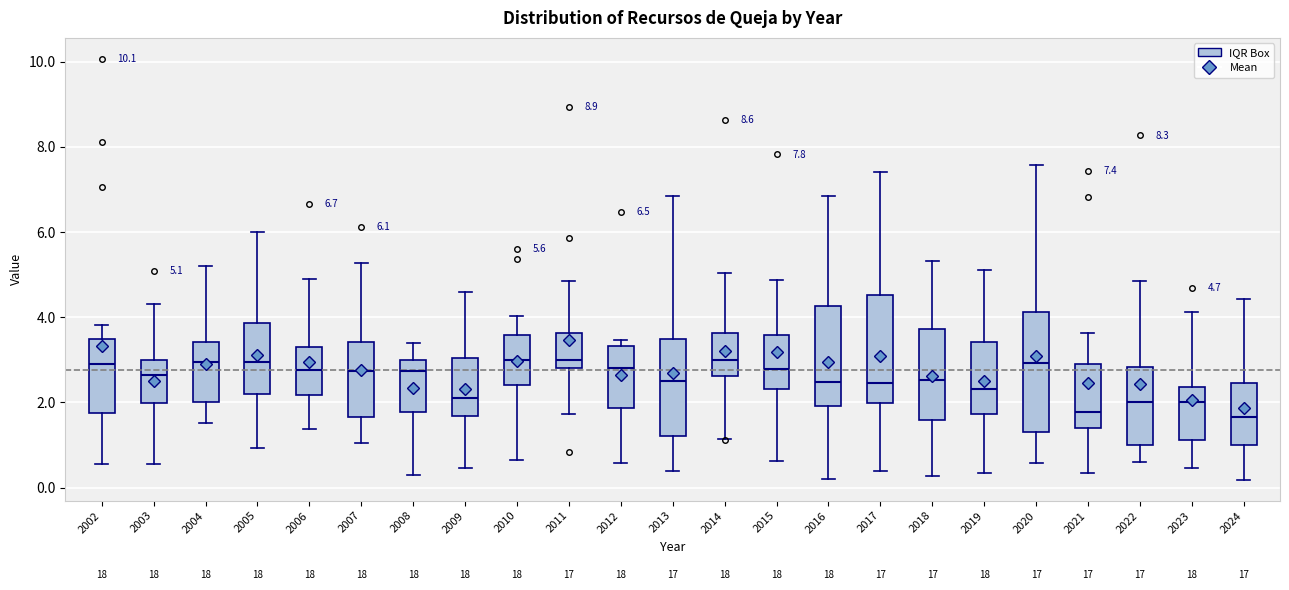

Which box is the tallest, from its lower edge to its upper edge?

2020